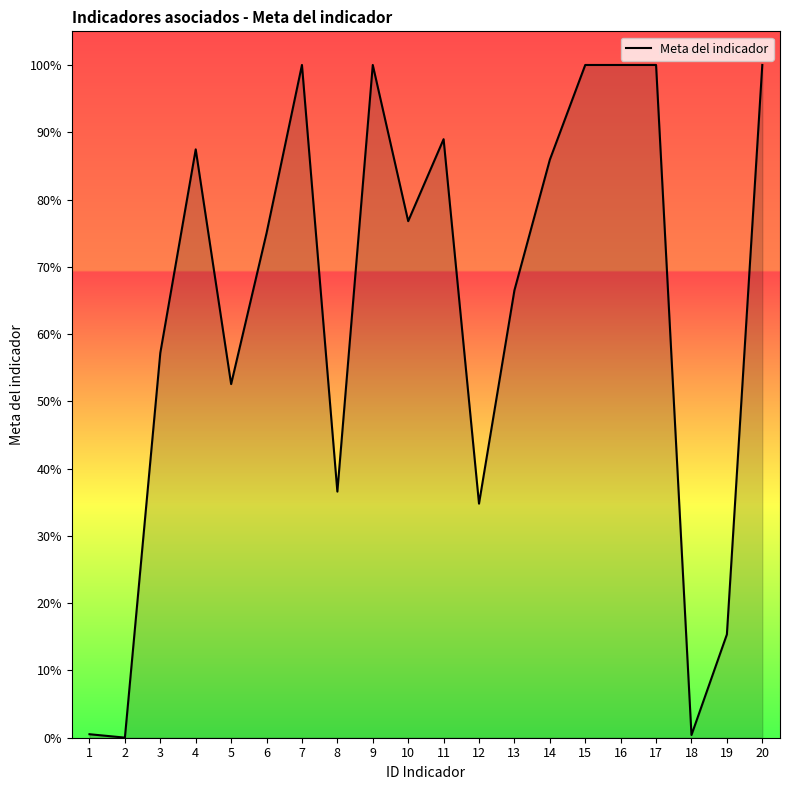

True or false: the data has more than 2 interior local peaks.

True